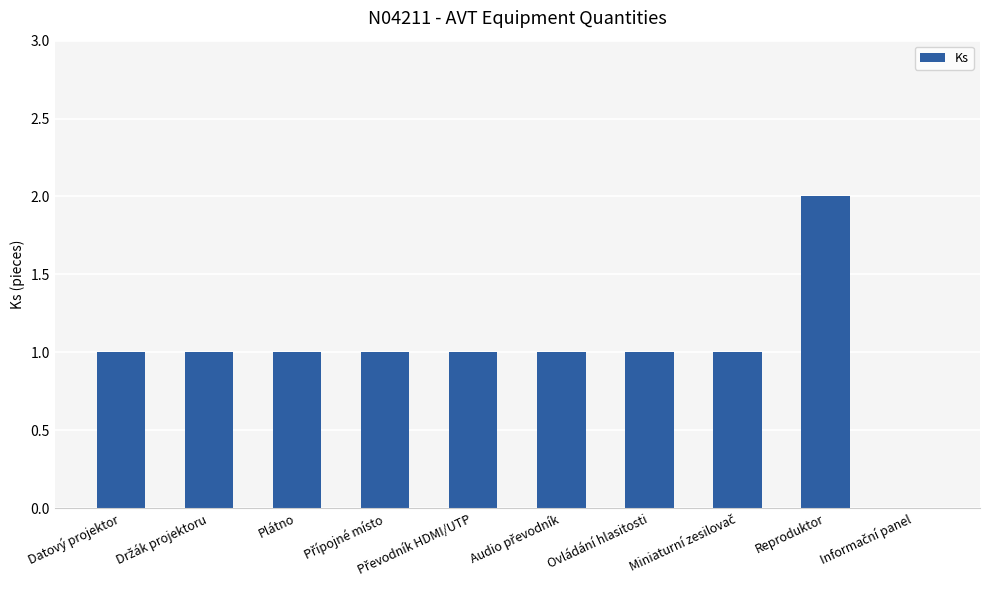

The chart shows a value of 1 at Plátno. True or false?

True